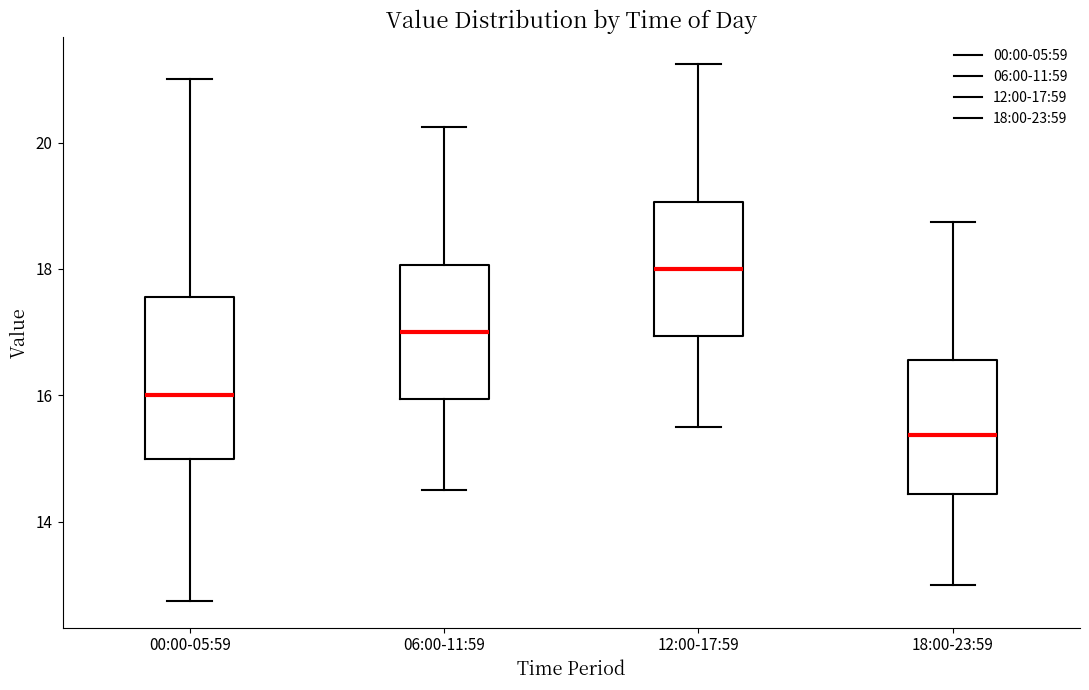

Which box is the tallest, from its lower edge to its upper edge?

00:00-05:59